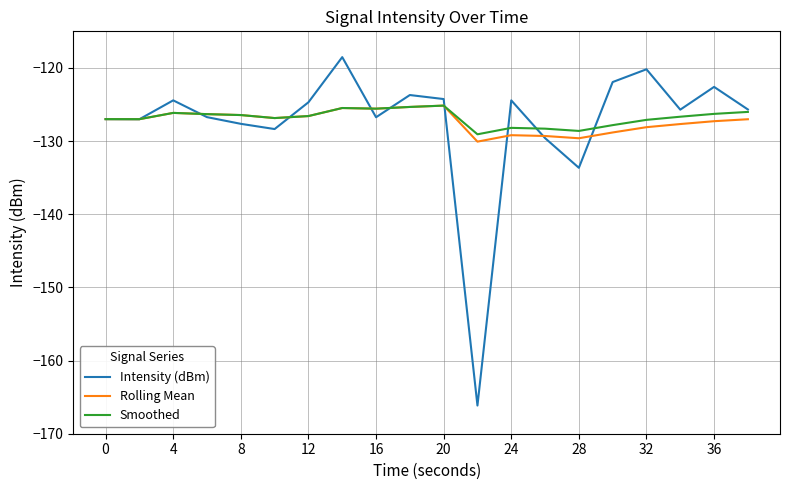

Which series has the widest spread of values?

Intensity (dBm)